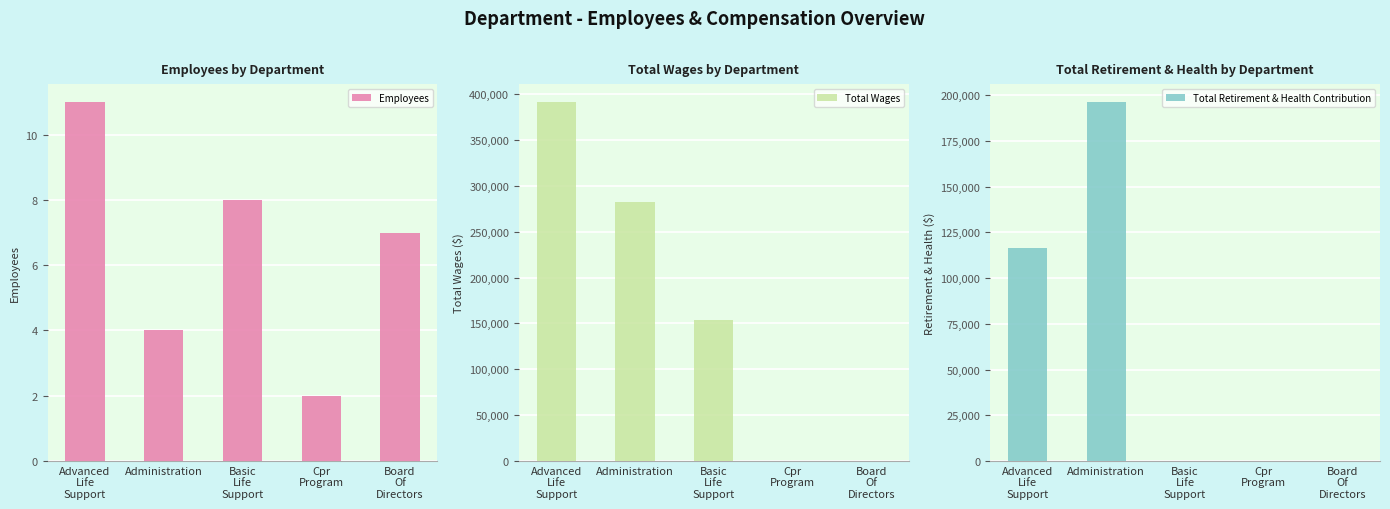

How many data points in Employees are less than 7?

2